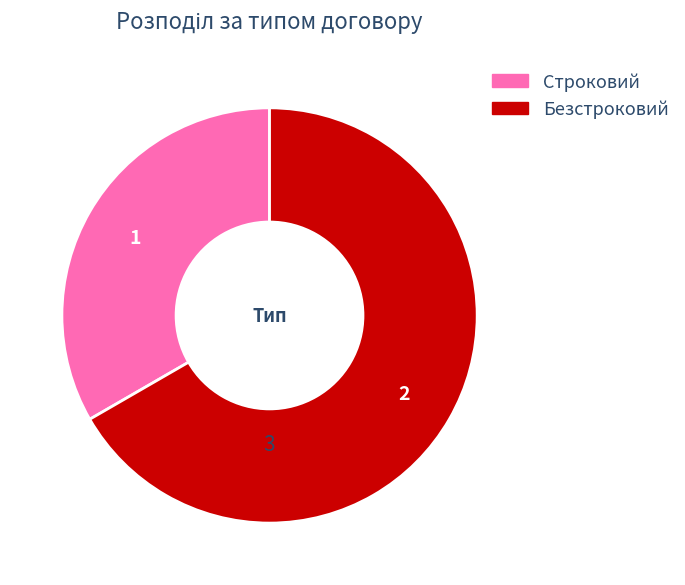

How many slices are in this pie chart?

2